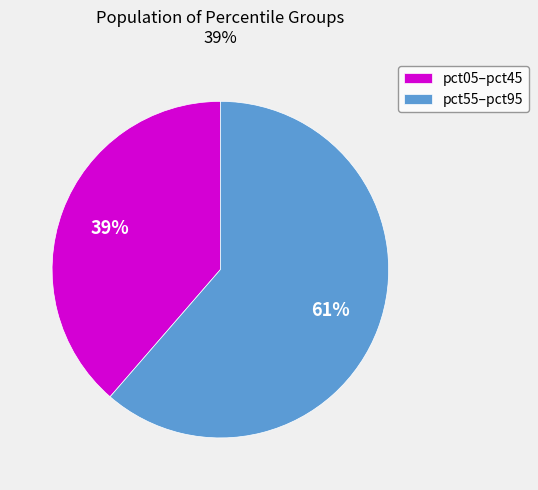

How many segments does this pie chart have?

2